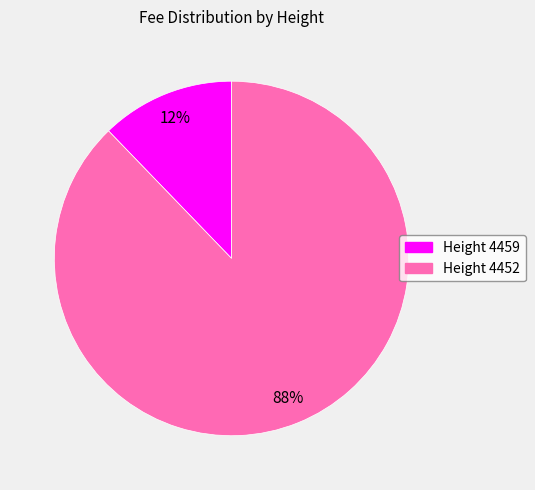

Does any single category account for the majority?

Yes